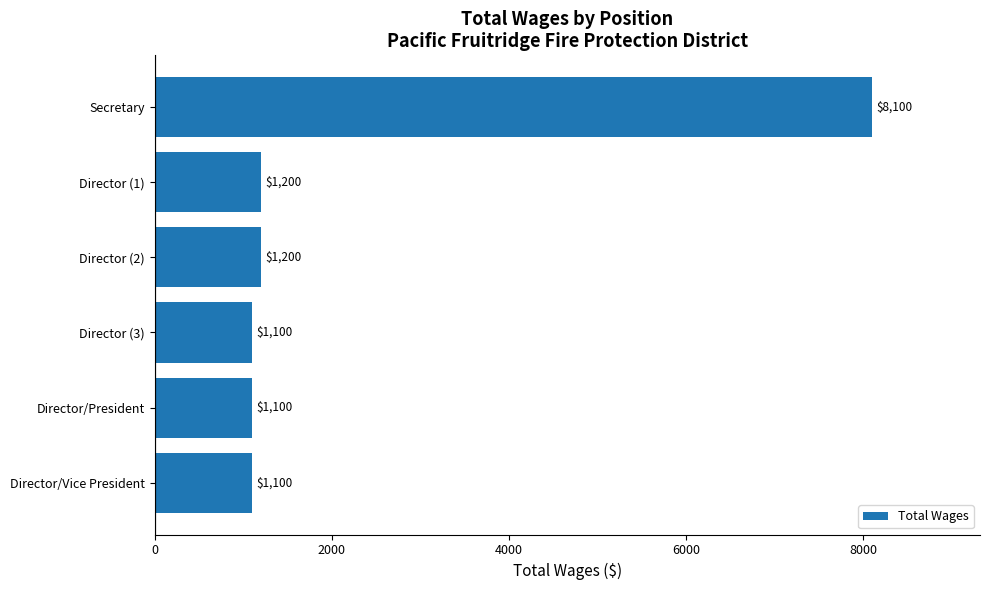

Read the value at Director (2), to the nearest 50.

1200